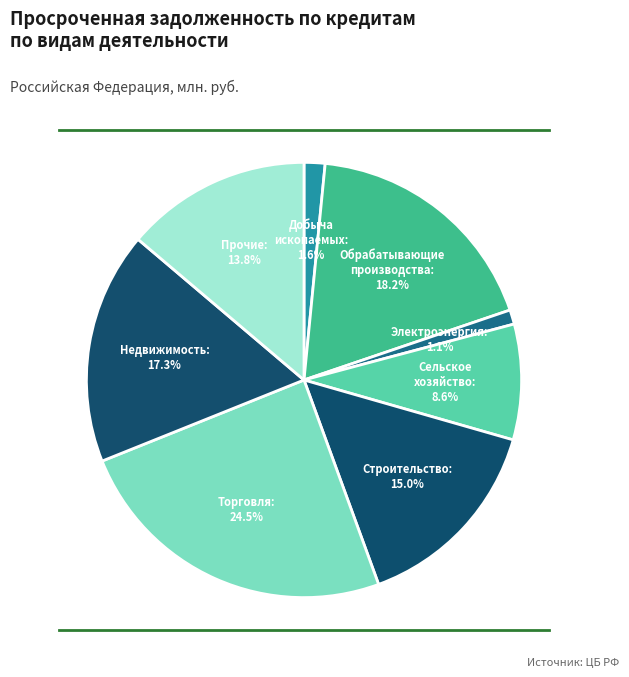

Is there any slice that represents more than half of the pie?

No